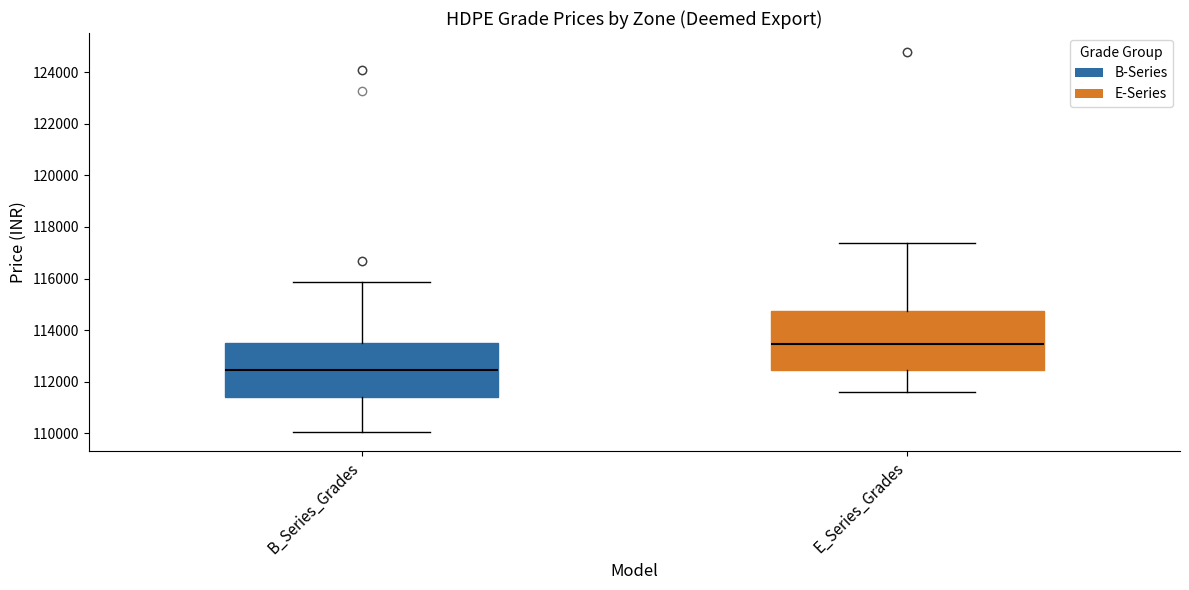

Reading left to right, read every box against the y-axis: the position of its median line, the range the box covers, and the ends of its whiskers. The values are not printed on the chart, so give them approximately, as read against the axis.

B_Series_Grades: median 112400, box 111400 to 113400, whiskers 110000 to 115800
E_Series_Grades: median 113400, box 112400 to 114800, whiskers 111600 to 117400